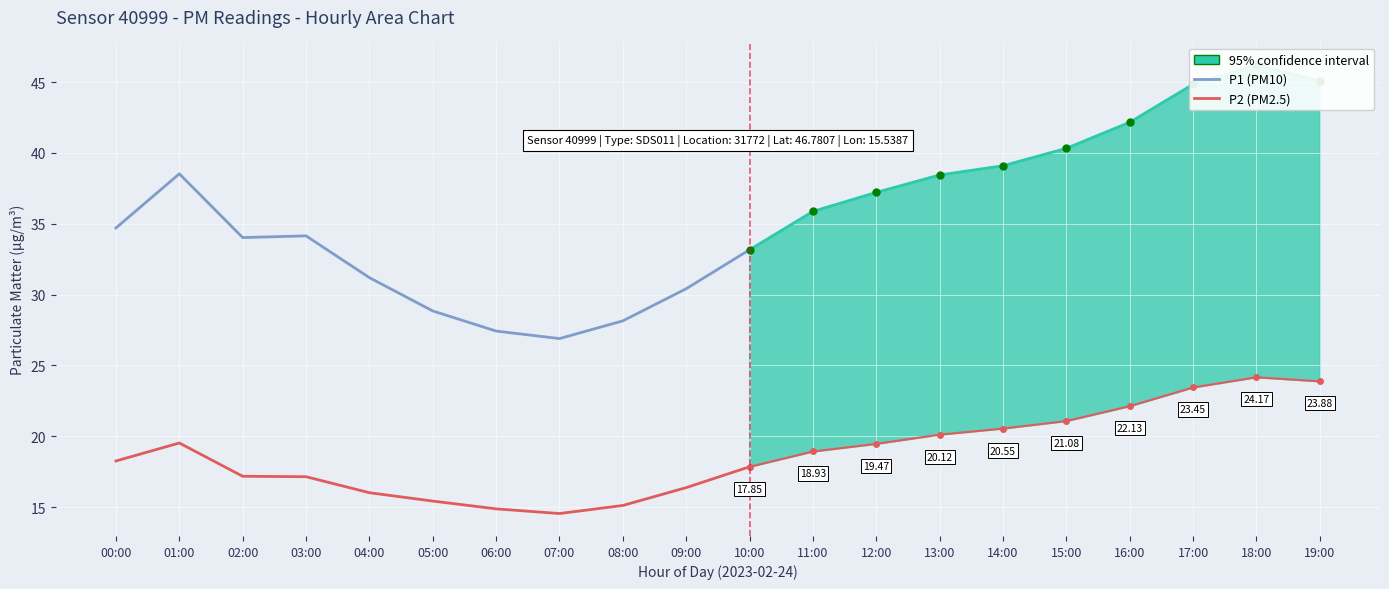

At which category is the sum across all series the highest?

01:00